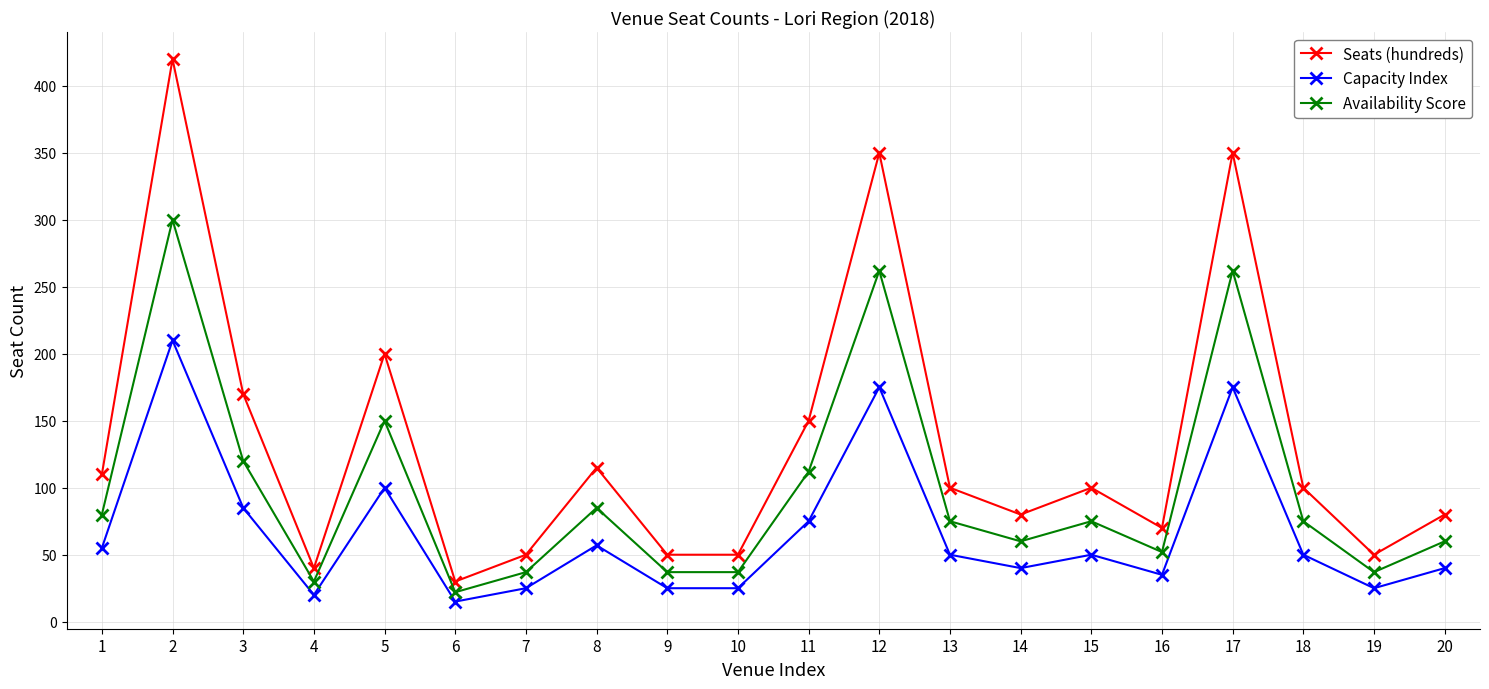

What is the difference between the Availability Score values at 19 and 18?

38